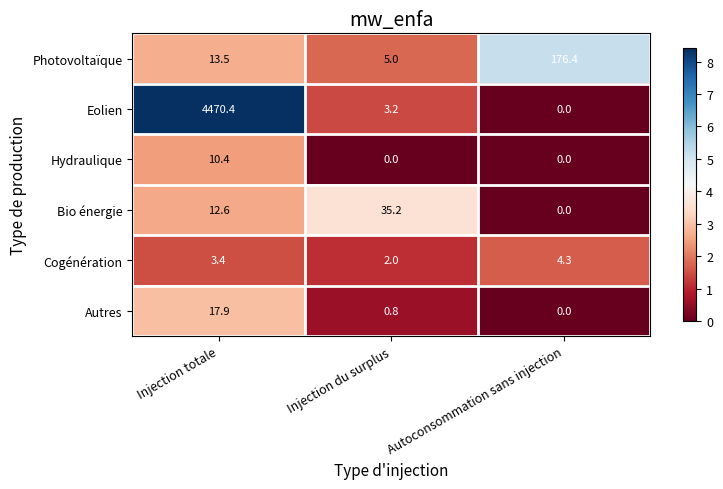

At which label is Bio énergie closest to 17?

Injection totale